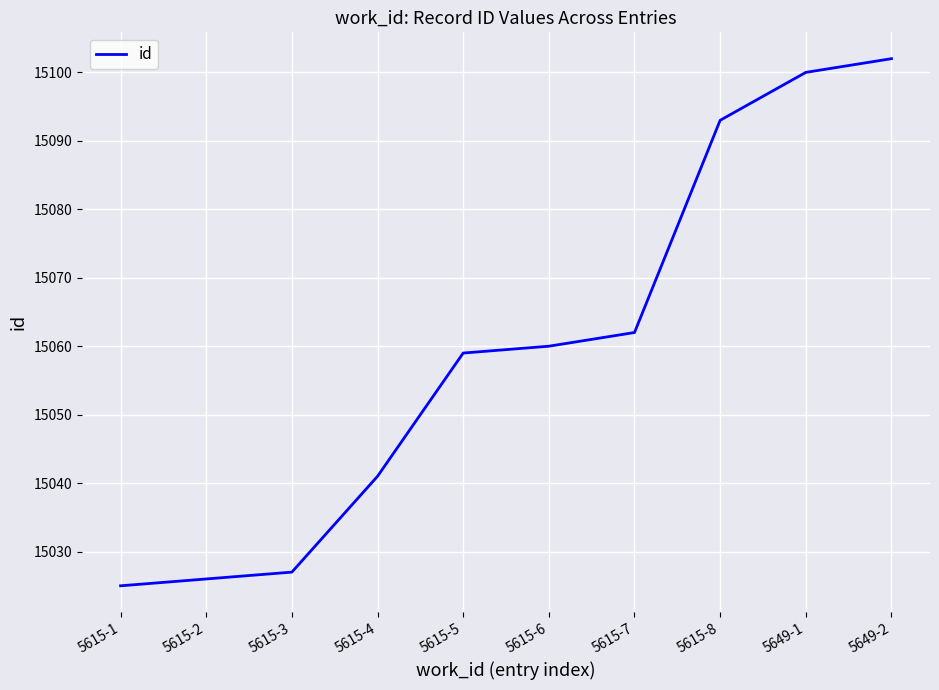

Rank the categories by value from lowest to highest.

5615-1, 5615-2, 5615-3, 5615-4, 5615-5, 5615-6, 5615-7, 5615-8, 5649-1, 5649-2